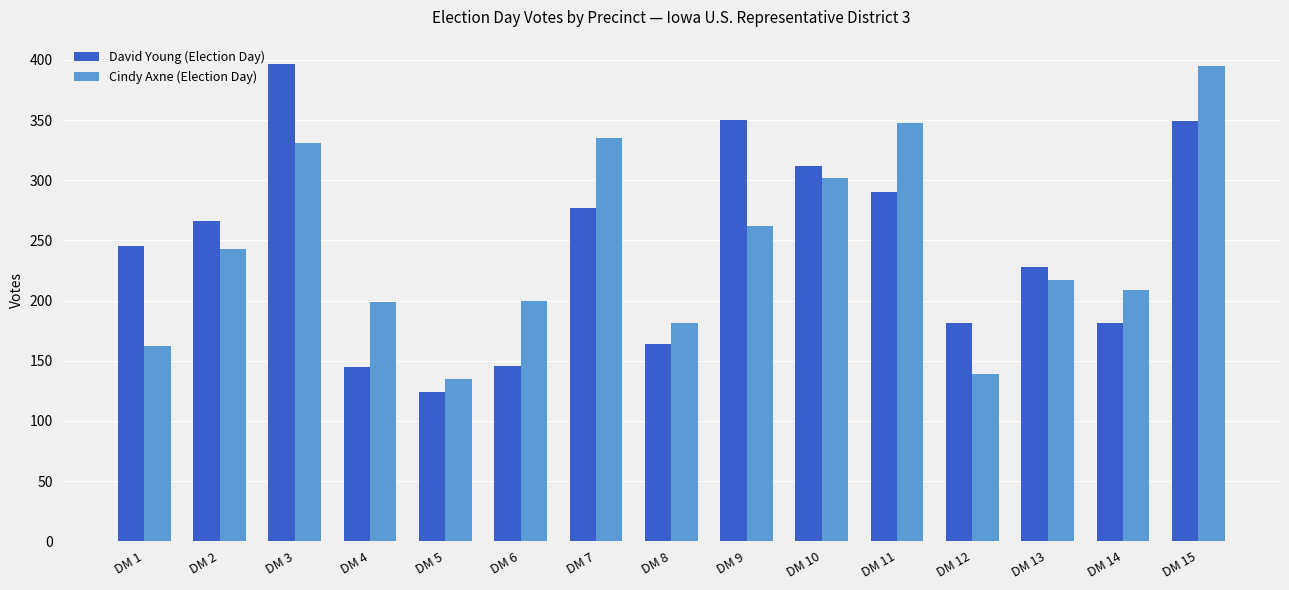

What is the difference between the Cindy Axne (Election Day) values at DM 14 and DM 1?

47